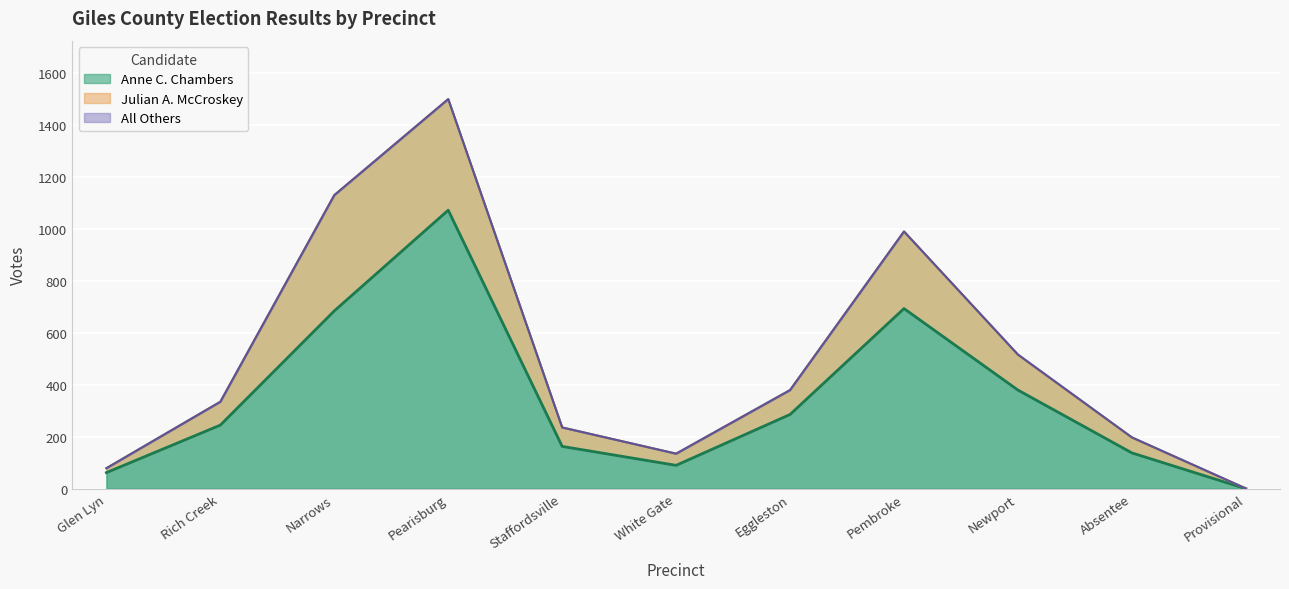

Which category has the lowest value in the Julian A. McCroskey series?

Provisional